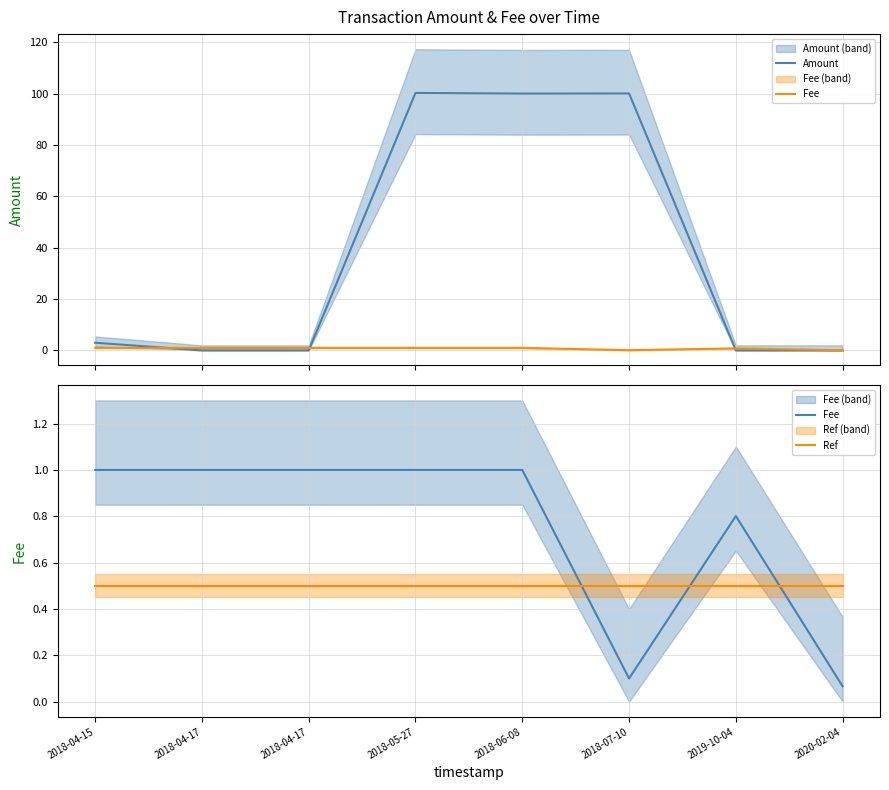

Reading right to left, extract all data points from this chart.

Amount: 0.0	0.0	100.1	100.1	100.3	0.0	0.0	3.0
Fee: 0.1	0.8	0.1	1.0	1.0	1.0	1.0	1.0
Ref: 0.5	0.5	0.5	0.5	0.5	0.5	0.5	0.5